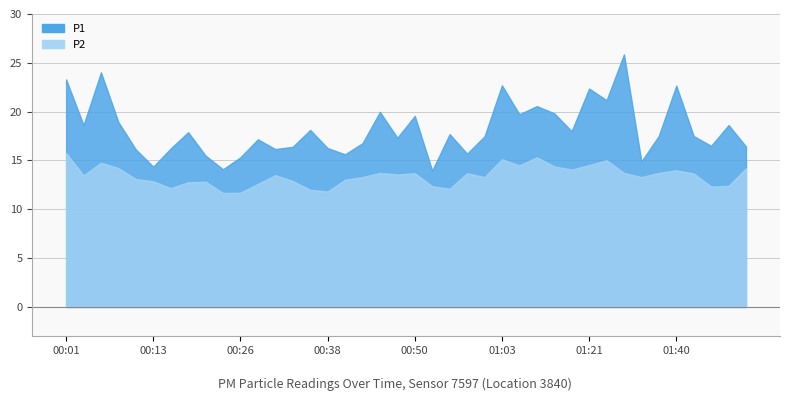

At which category is the sum across all series the highest?

01:30